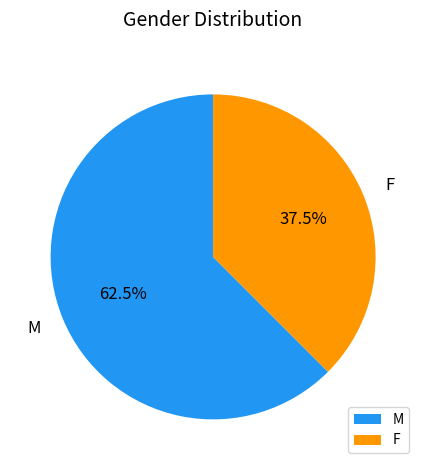

What percentage do M and F together represent?

100.0%